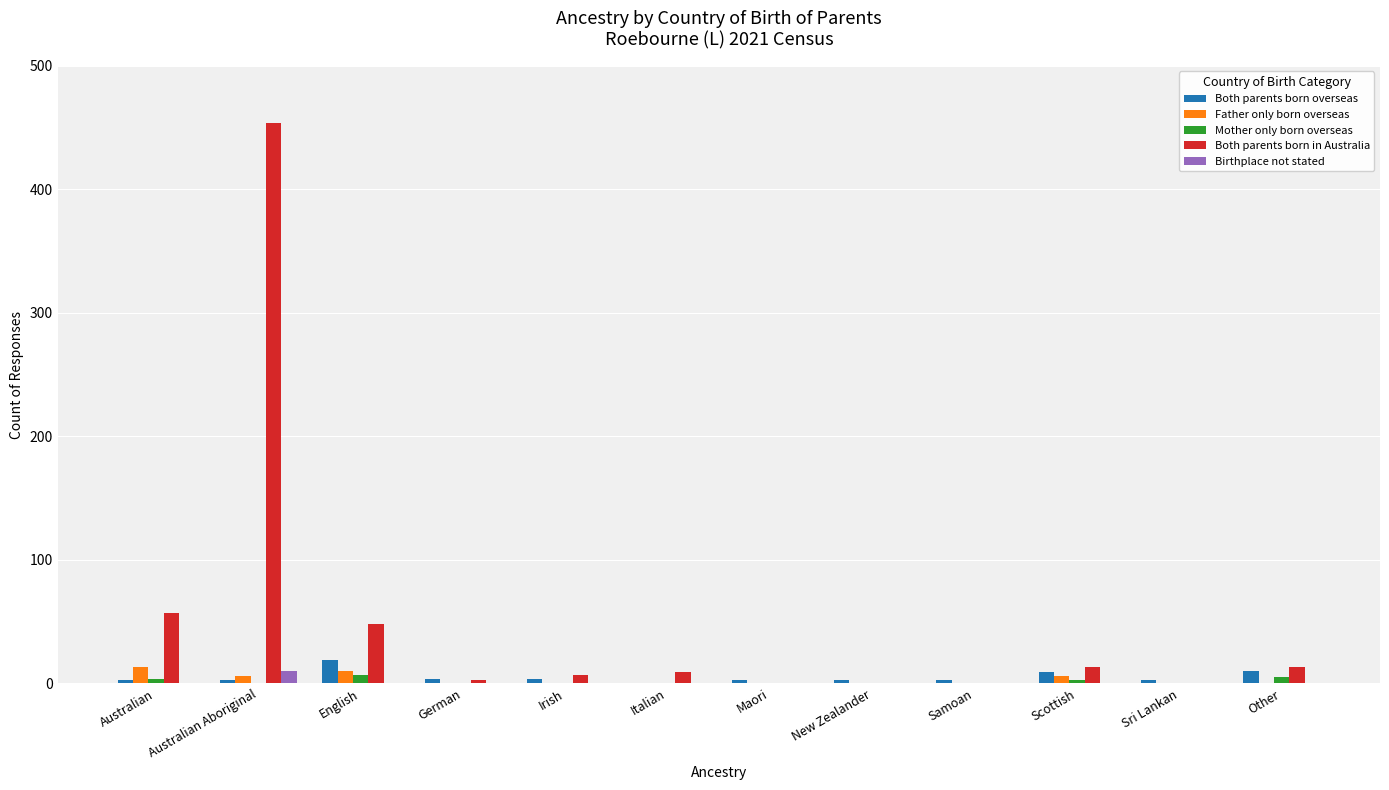

Where is Both parents born in Australia nearest to the value 227?

Australian